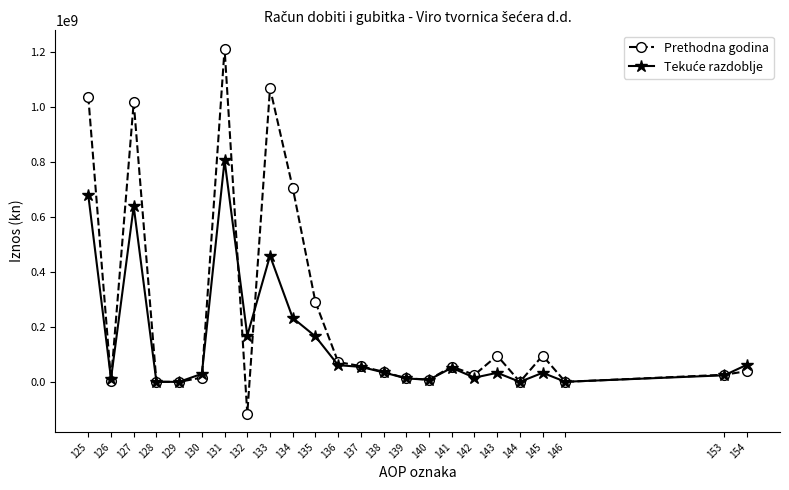

Which category has the lowest value across all series?

132